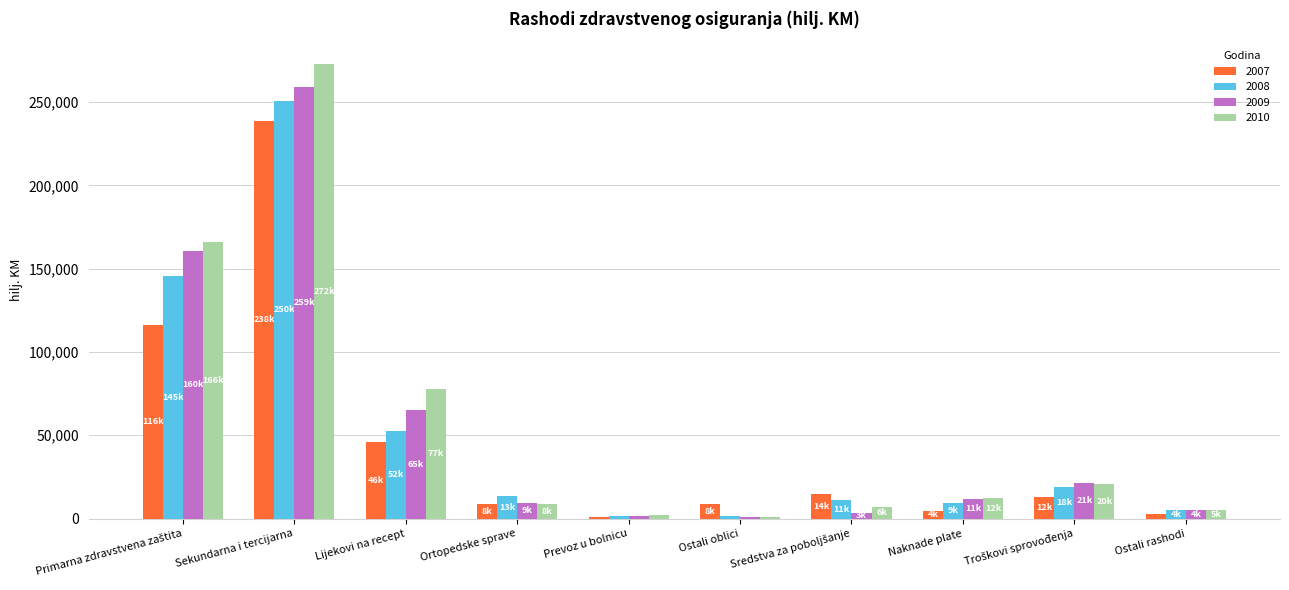

At how many categories does at least one series exceed 142733?

2